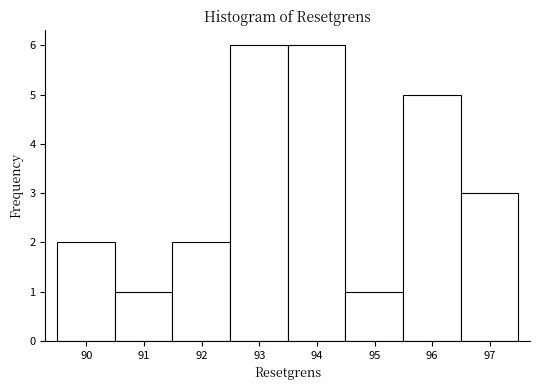

Reading left to right, transcribe this chart: for each bar, give the range it covers on the x-axis and its height. Neither the bar edges nor the heights are printed on the chart, so give them approximately, as read against the axes.

89.5 to 90.5: 2
90.5 to 91.5: 1
91.5 to 92.5: 2
92.5 to 93.5: 6
93.5 to 94.5: 6
94.5 to 95.5: 1
95.5 to 96.5: 5
96.5 to 97.5: 3